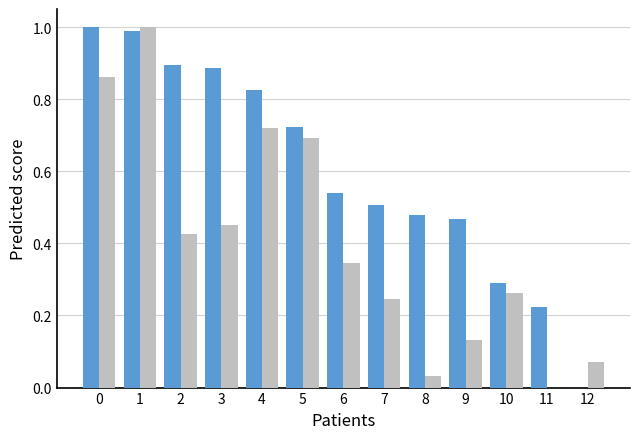

How many groups of bars are there?

13